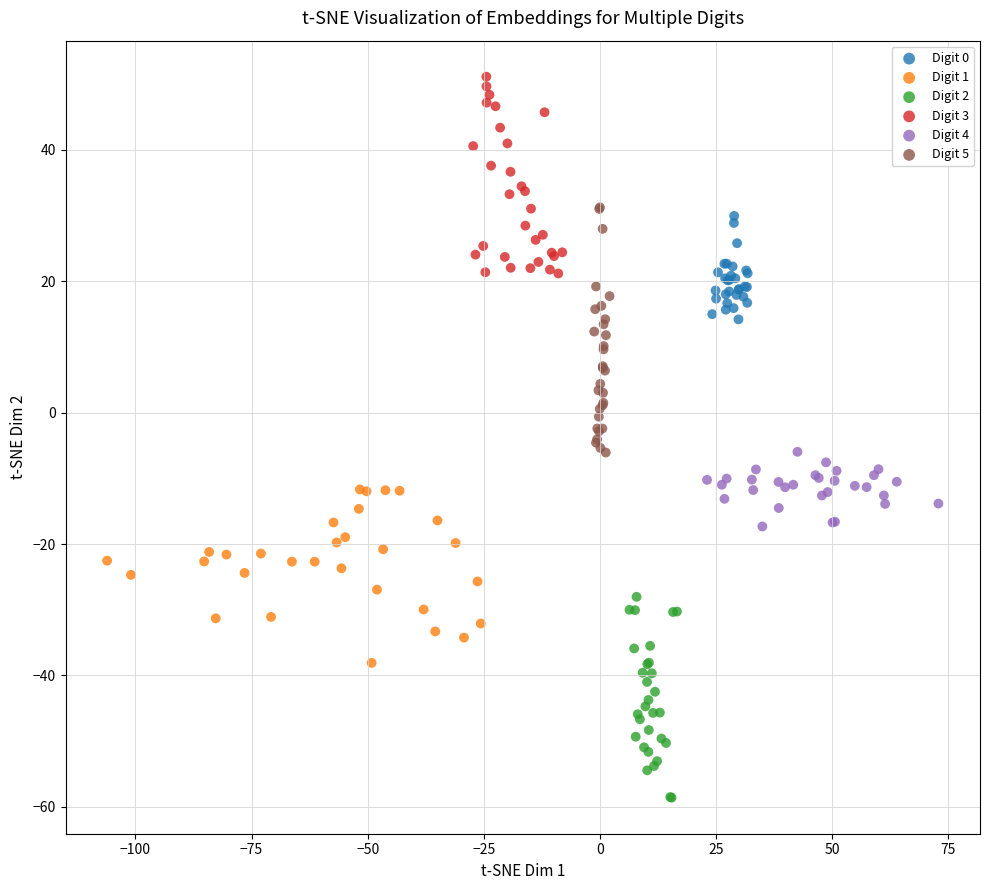

What are all the series names shown in the legend?

Digit 0, Digit 1, Digit 2, Digit 3, Digit 4, Digit 5